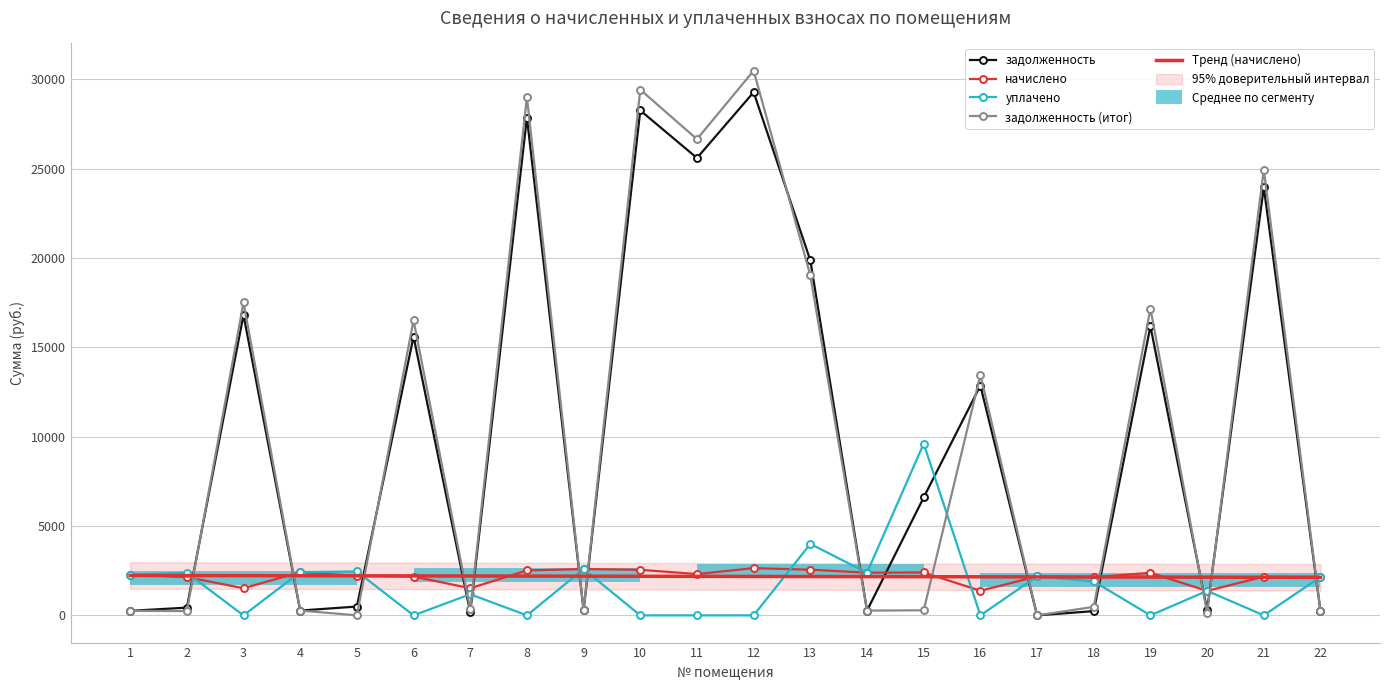

What is the maximum value for задолженность?

29287.5